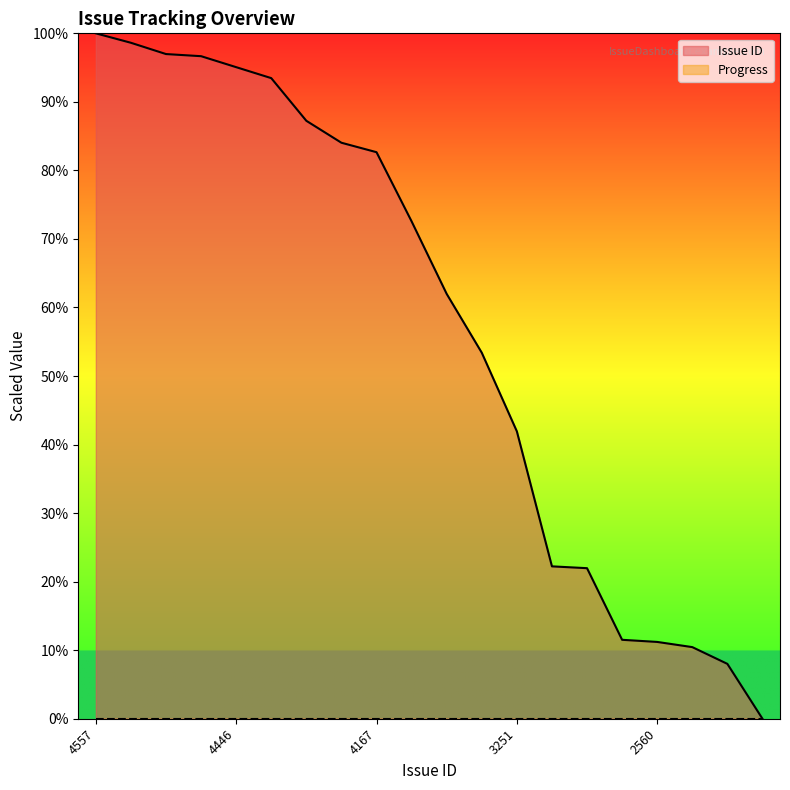

Count the number of values greater than 72.

10